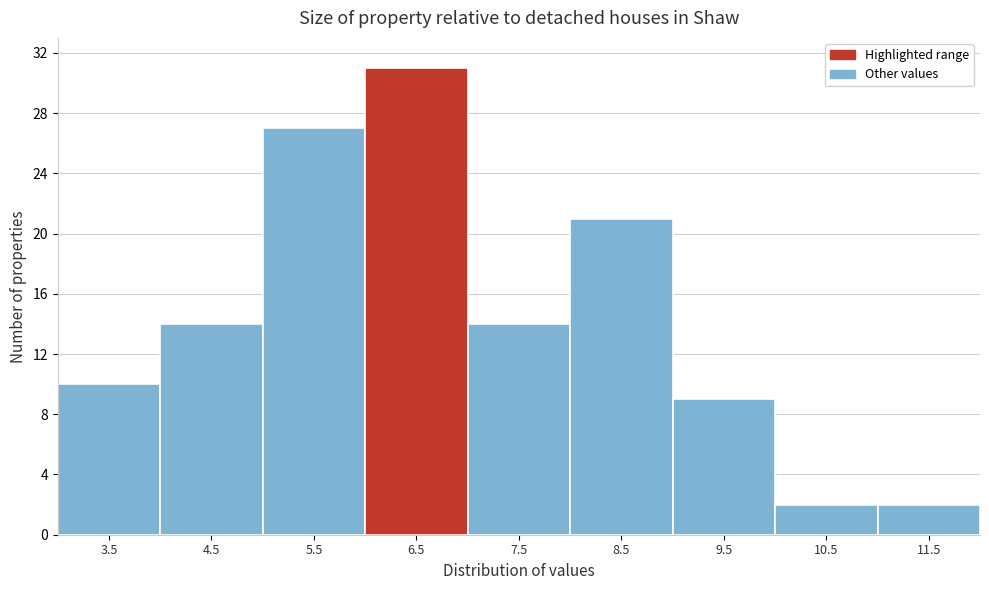

Reading left to right, extract all data points from this chart.

3.5=10	4.5=14	5.5=27	6.5=31	7.5=14	8.5=21	9.5=9	10.5=2	11.5=2